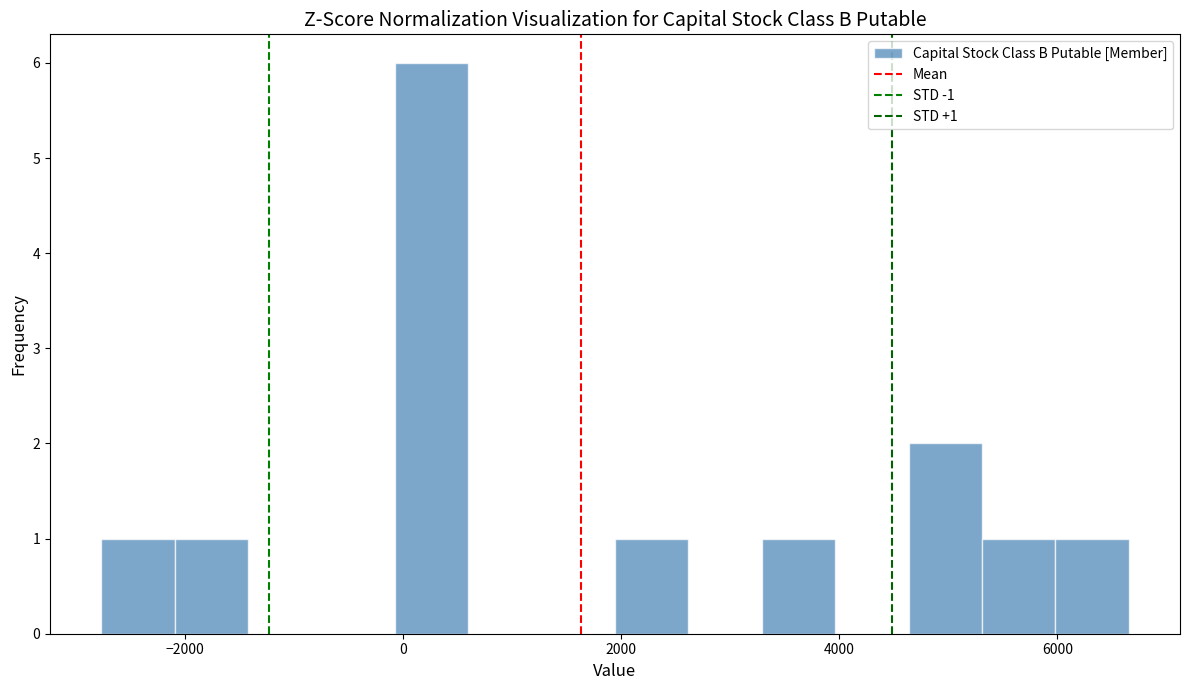

Around what value on the x-axis is the tallest bar? Give the approximate position of its centre, as read against the axis.

200